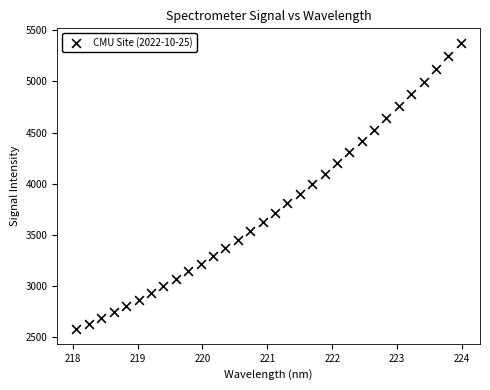

What is the range of X values (max minus min)?

5.9